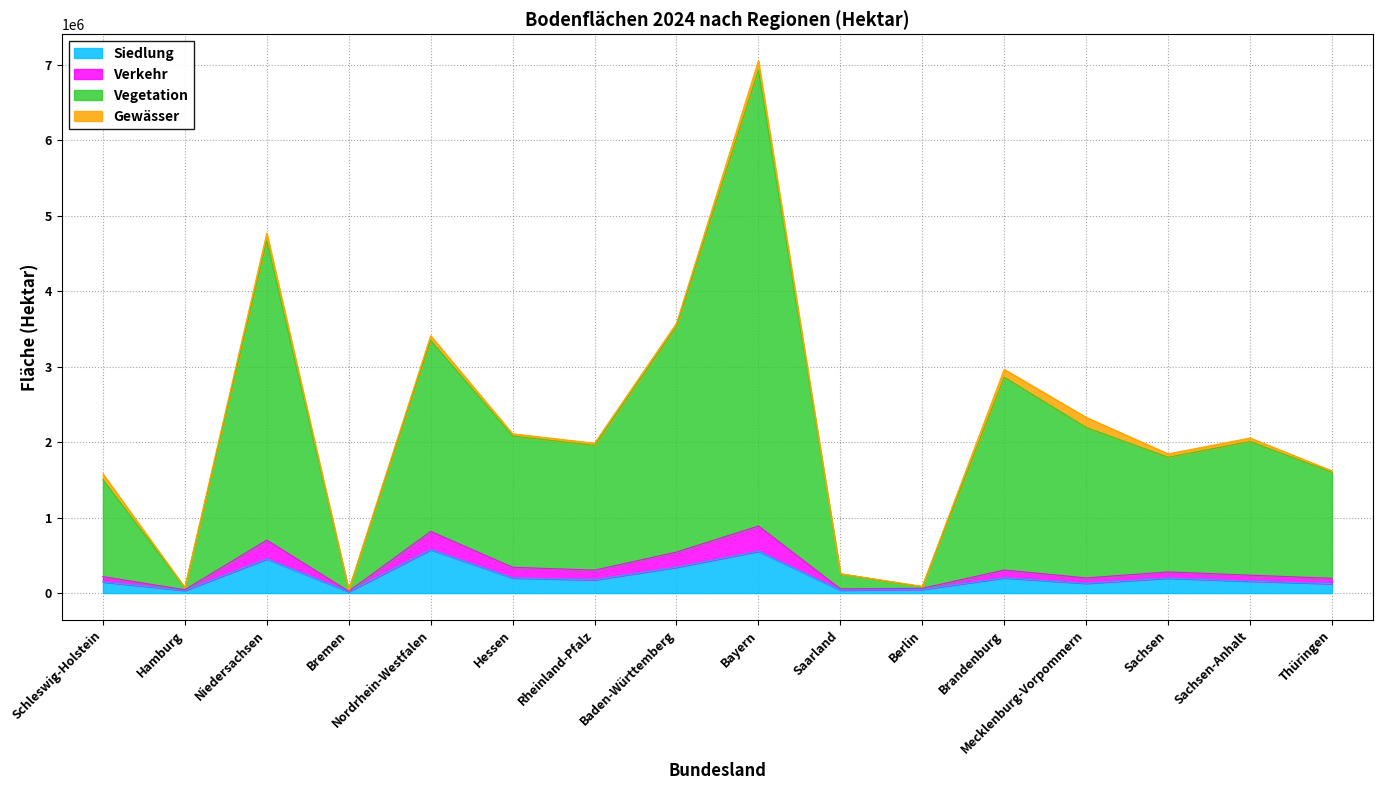

What is the label of the 3rd point from the left?

Niedersachsen